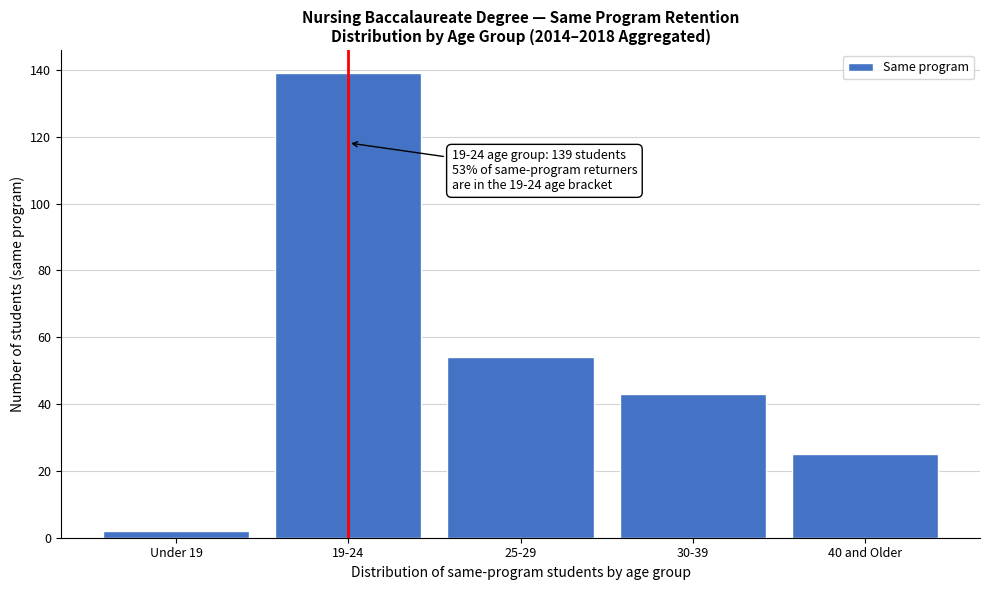

Reading right to left, transcribe all the data shown in this chart.

25	43	54	139	2